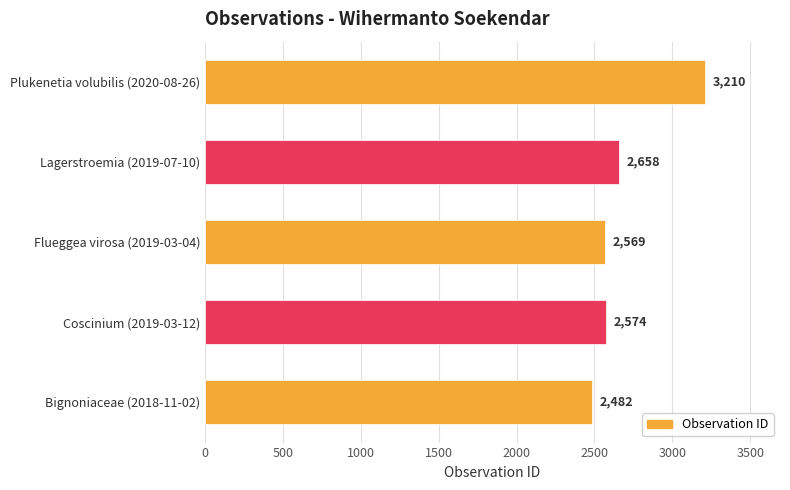

What is the approximate value at Flueggea virosa (2019-03-04)?

2569